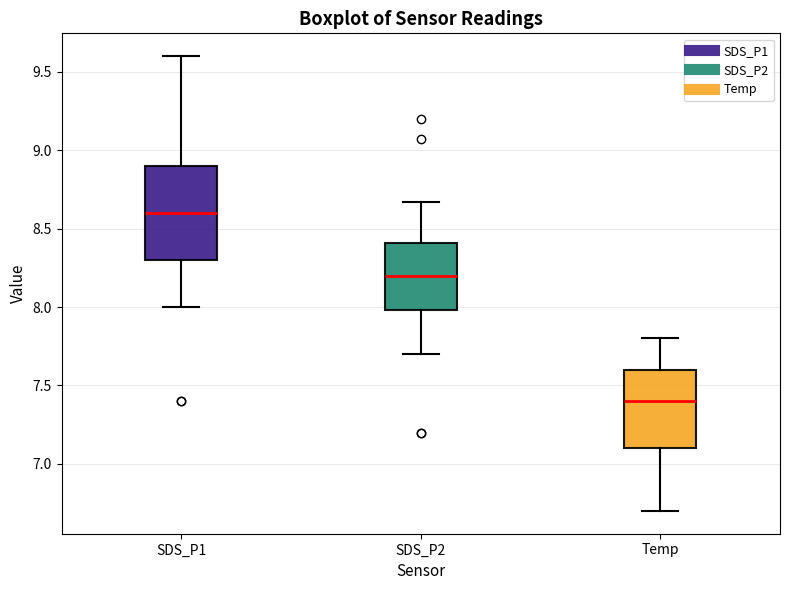

Where does the upper whisker of the box for SDS_P1 end on the y-axis? The values are not printed on the chart, so give them approximately, as read against the axis.

9.60